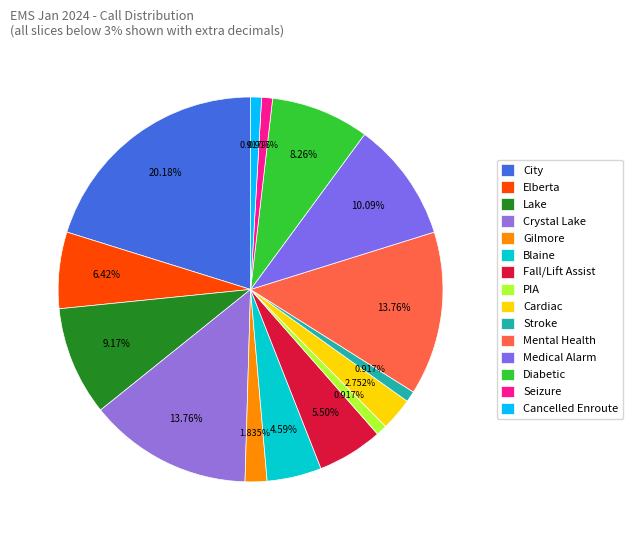

To the nearest percent, what is the average slice percentage?

7%